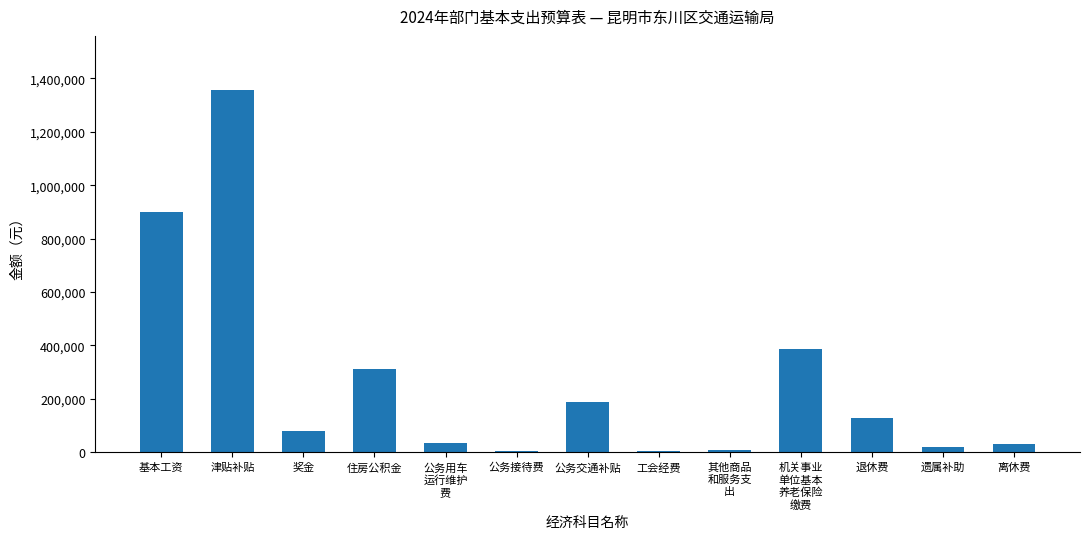

What is the greatest value displayed?

1355892